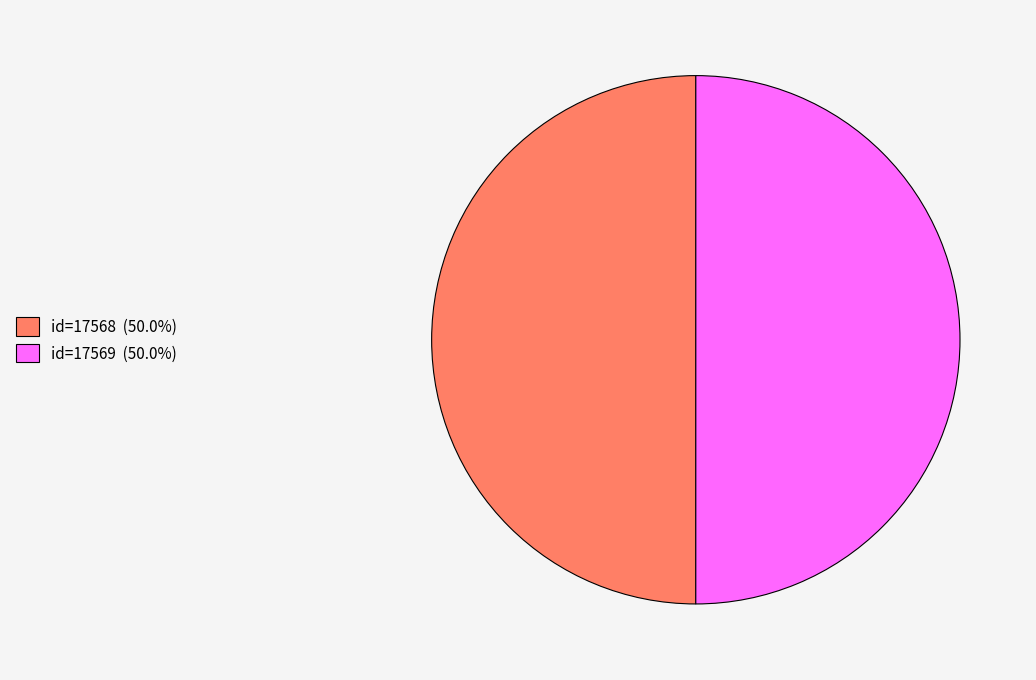

How many slices are in this pie chart?

2